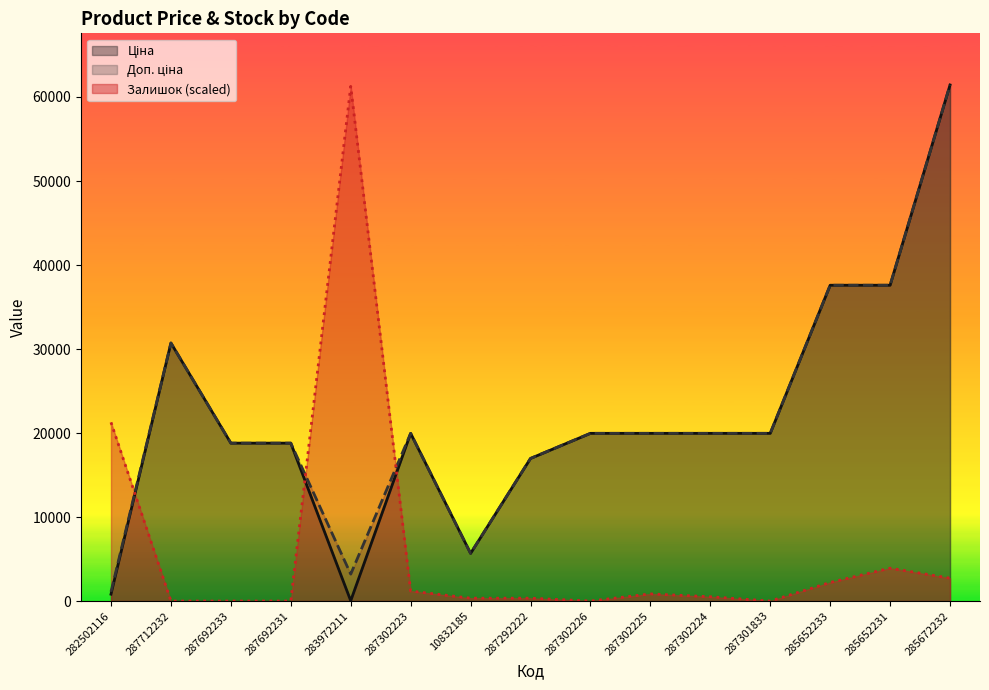

At which category is the sum across all series the highest?

285672232